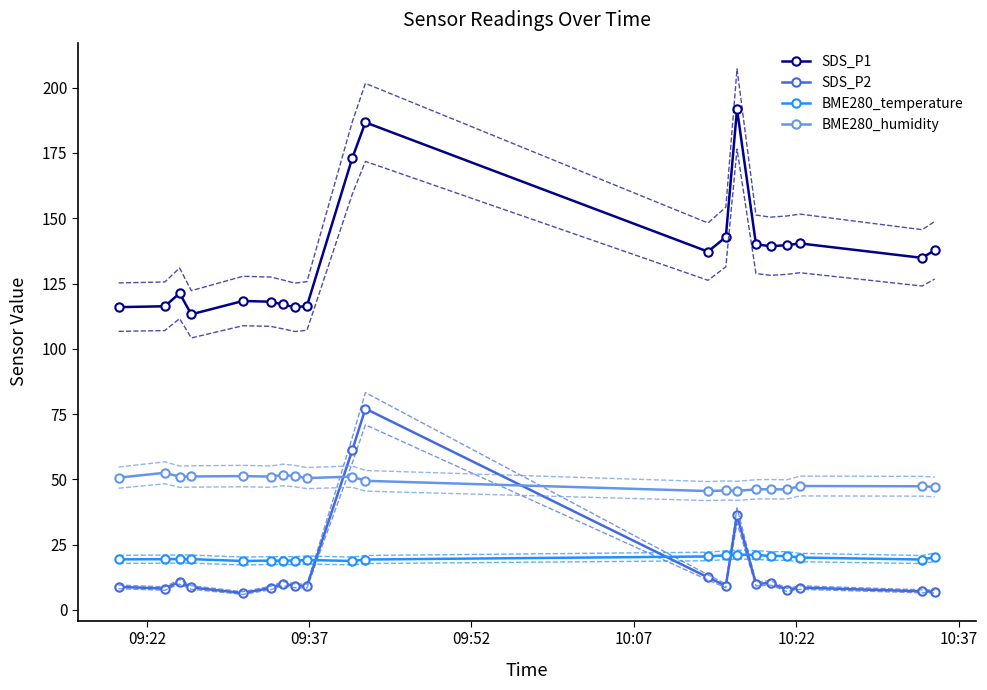

True or false: BME280_humidity has more than 2 interior local peaks.

True